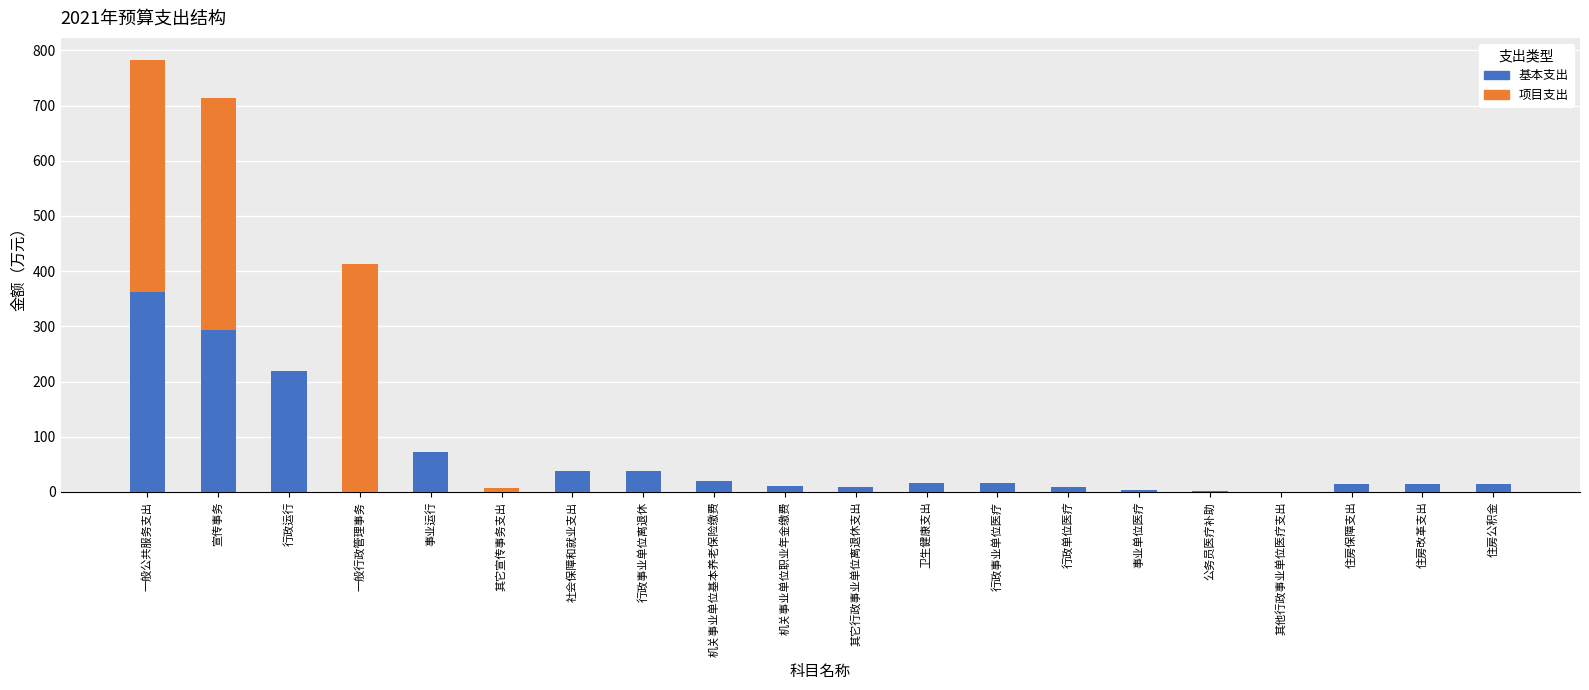

At which category is the sum across all series the highest?

一般公共服务支出